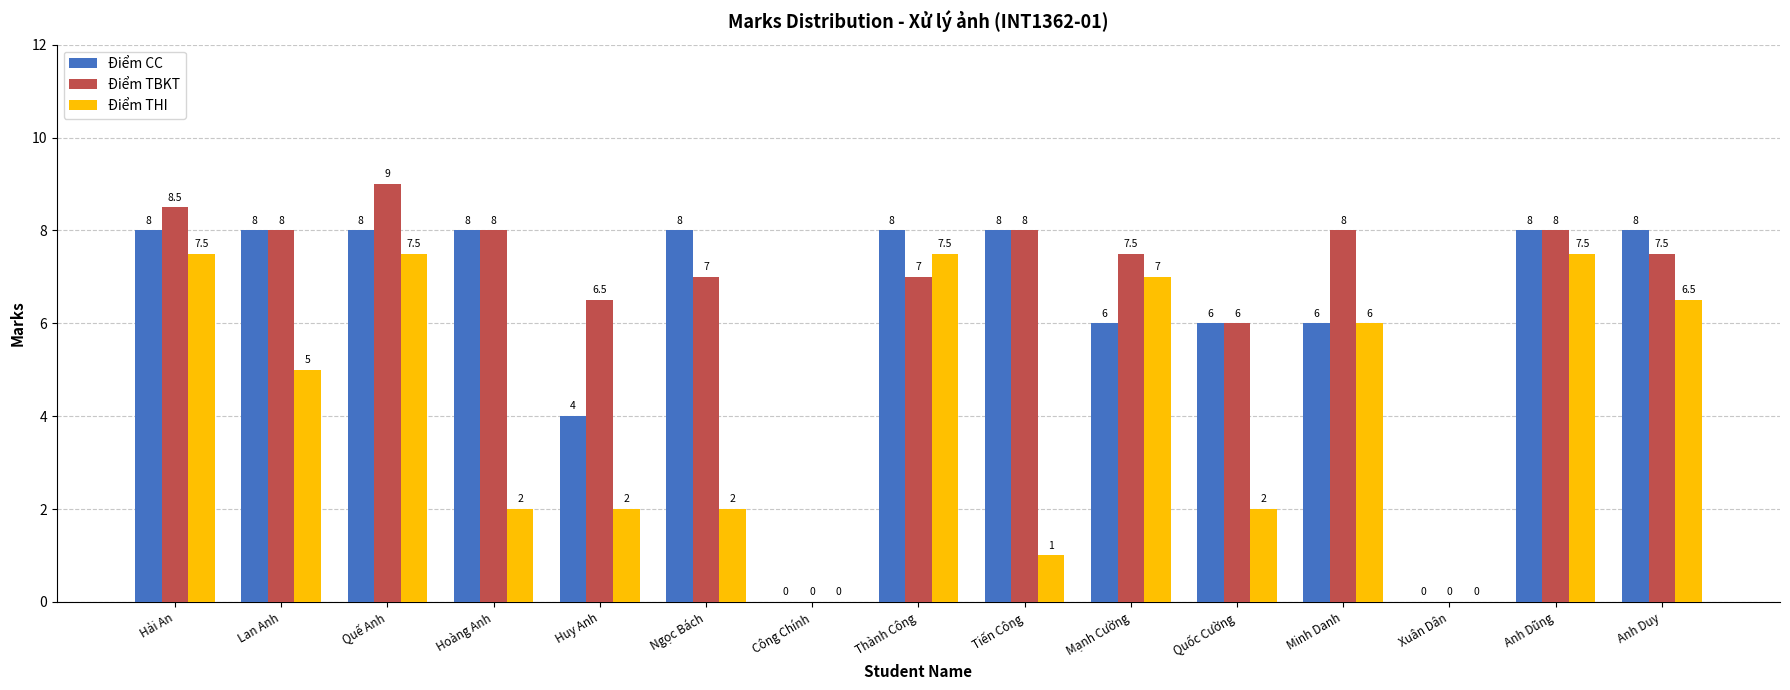

Where is Điểm TBKT nearest to the value 4?

Quốc Cường